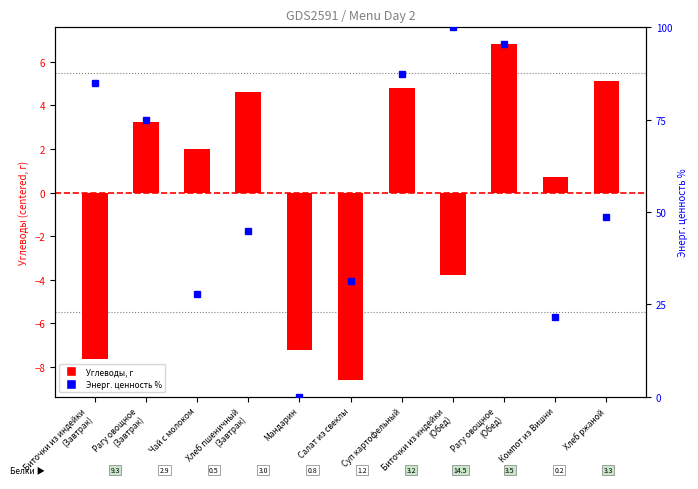

The value at Биточки из индейки
(Завтрак) is 85.0. True or false?

True